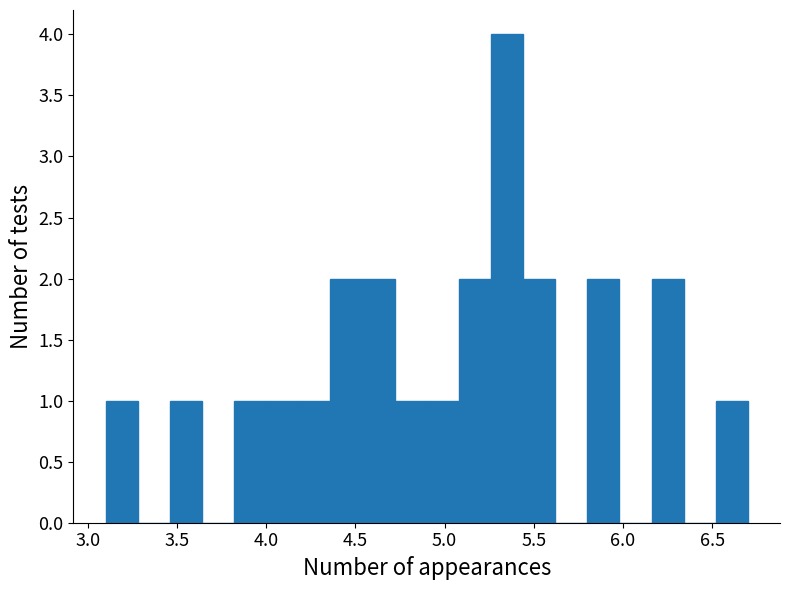

Around what value on the x-axis is the tallest bar? Give the approximate position of its centre, as read against the axis.

5.35